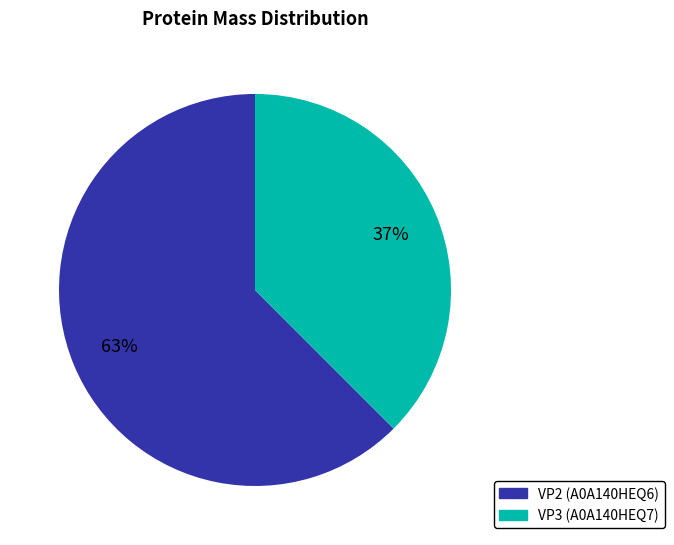

Count the number of slices in the pie.

2